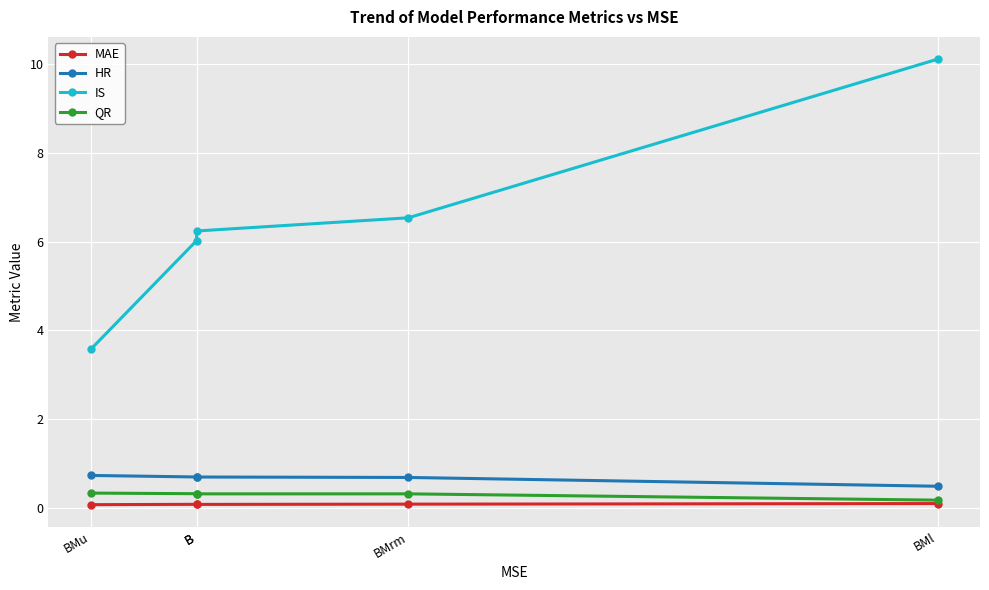

The value of IS at BMu is 3.6. True or false?

True